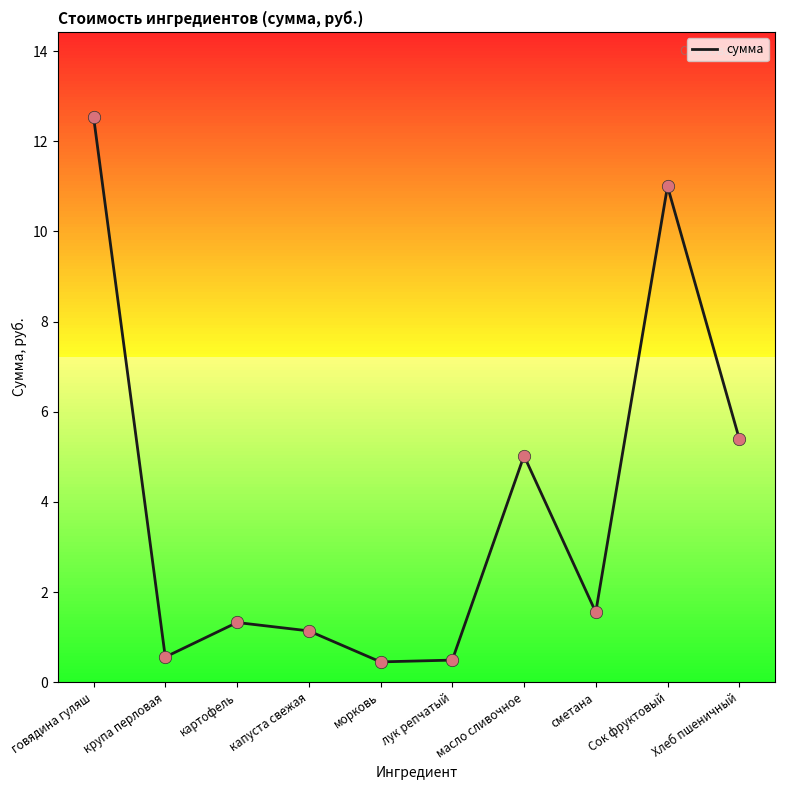

What is the change in value from Сок фруктовый to Хлеб пшеничный?

-5.6